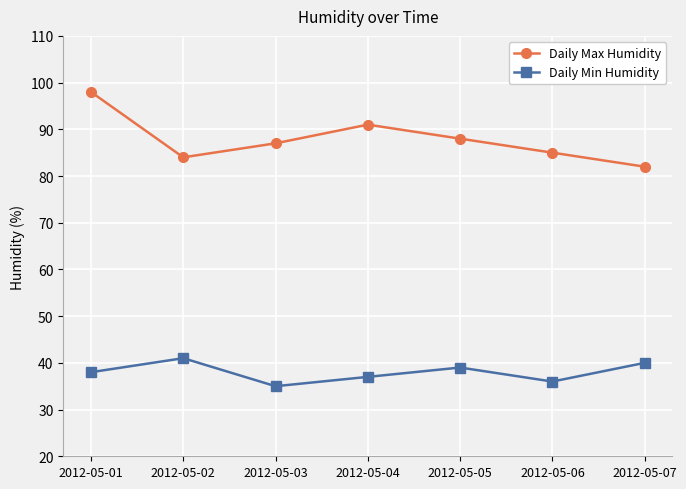

What is the approximate value of Daily Max Humidity at 2012-05-01, to the nearest 10?

100